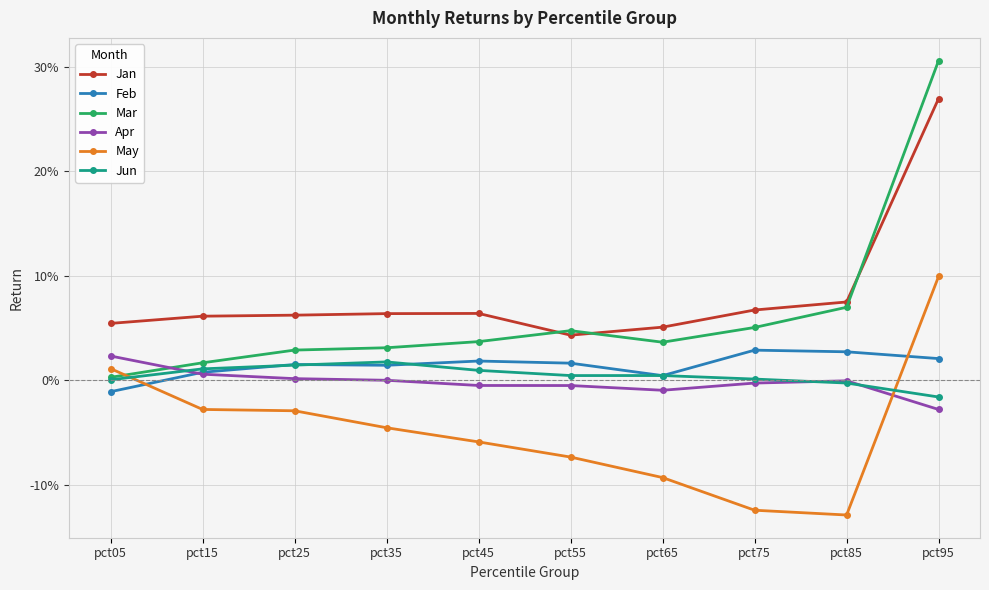

Is it true that Jan equals 0.3 at pct95?

True